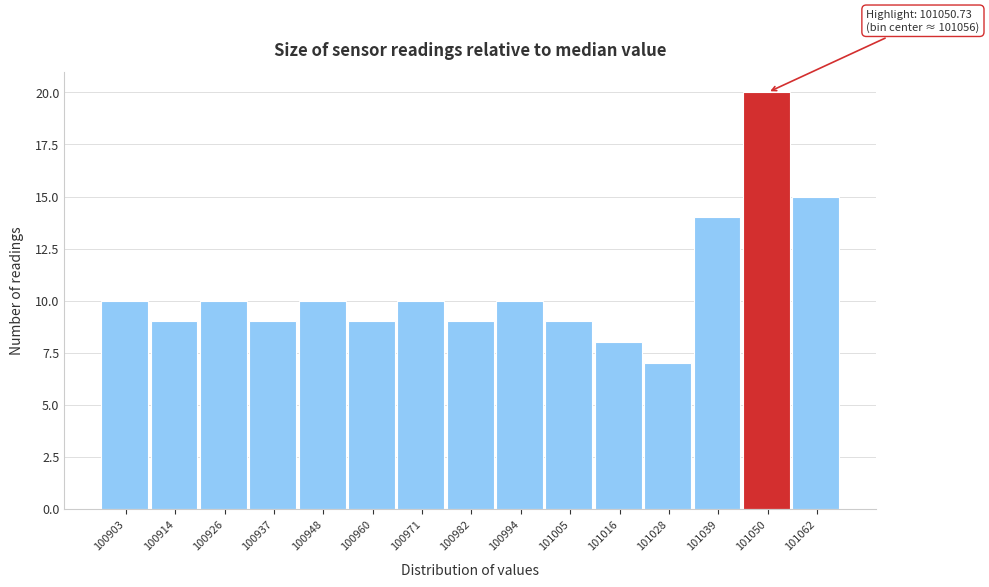

Reading left to right, transcribe all the data shown in this chart.

100903=10	100914=9	100926=10	100937=9	100948=10	100960=9	100971=10	100982=9	100994=10	101005=9	101016=8	101028=7	101039=14	101050=20	101062=15